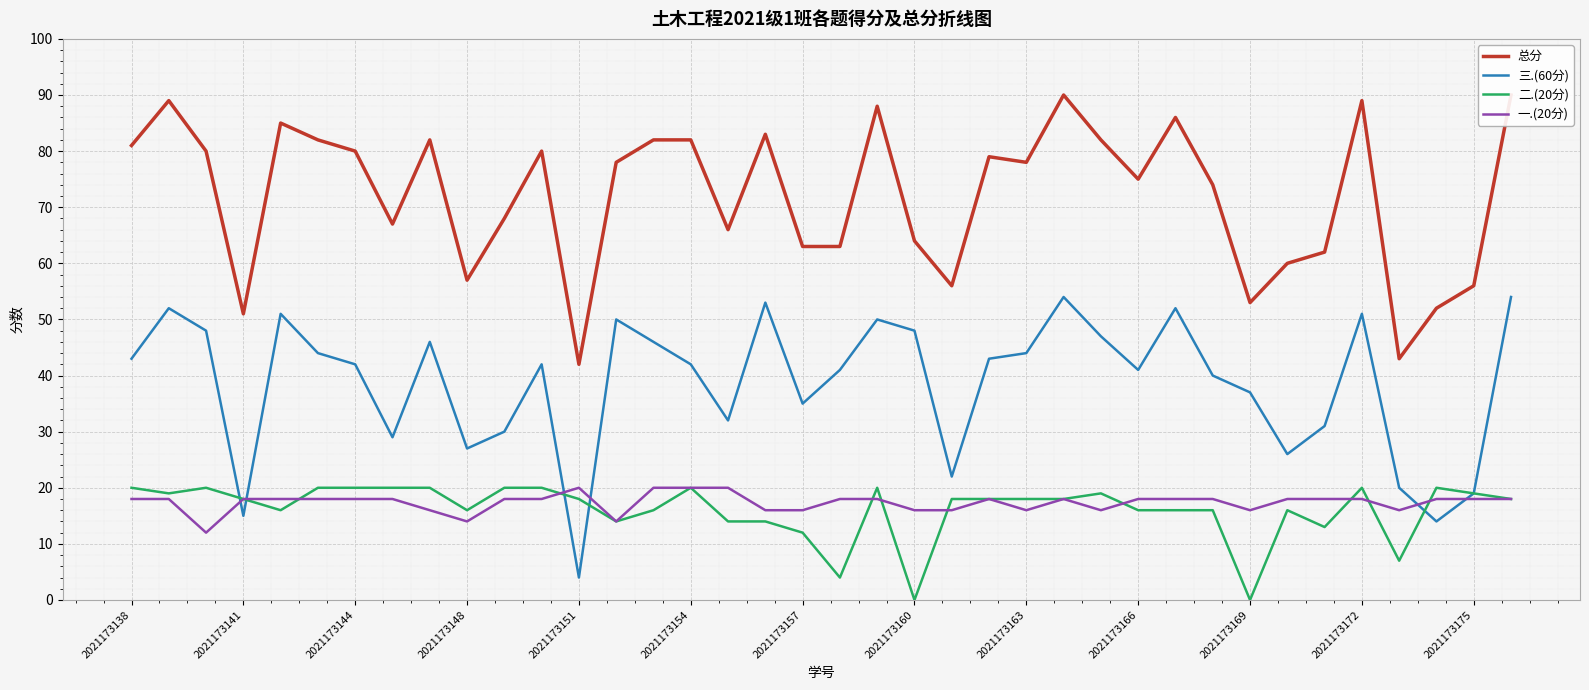

True or false: 二.(20分) and 总分 intersect in this chart.

False